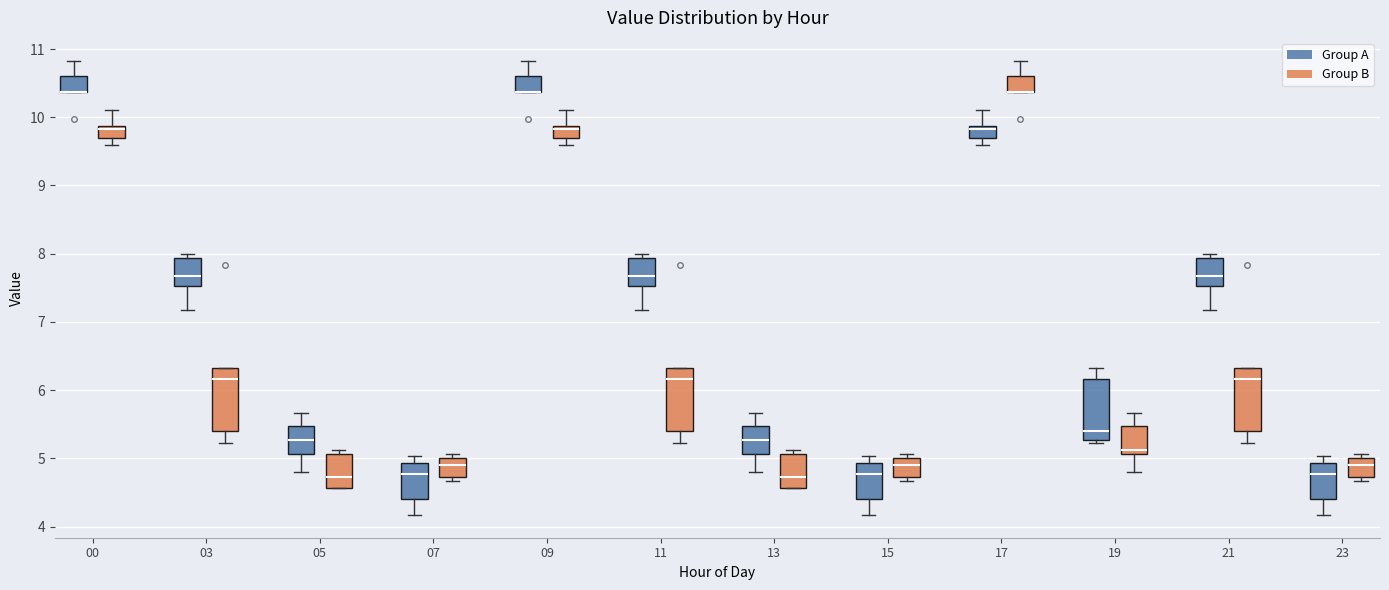

Where does the lower whisker of the box for 11 (Group B) end on the y-axis? The values are not printed on the chart, so give them approximately, as read against the axis.

5.2